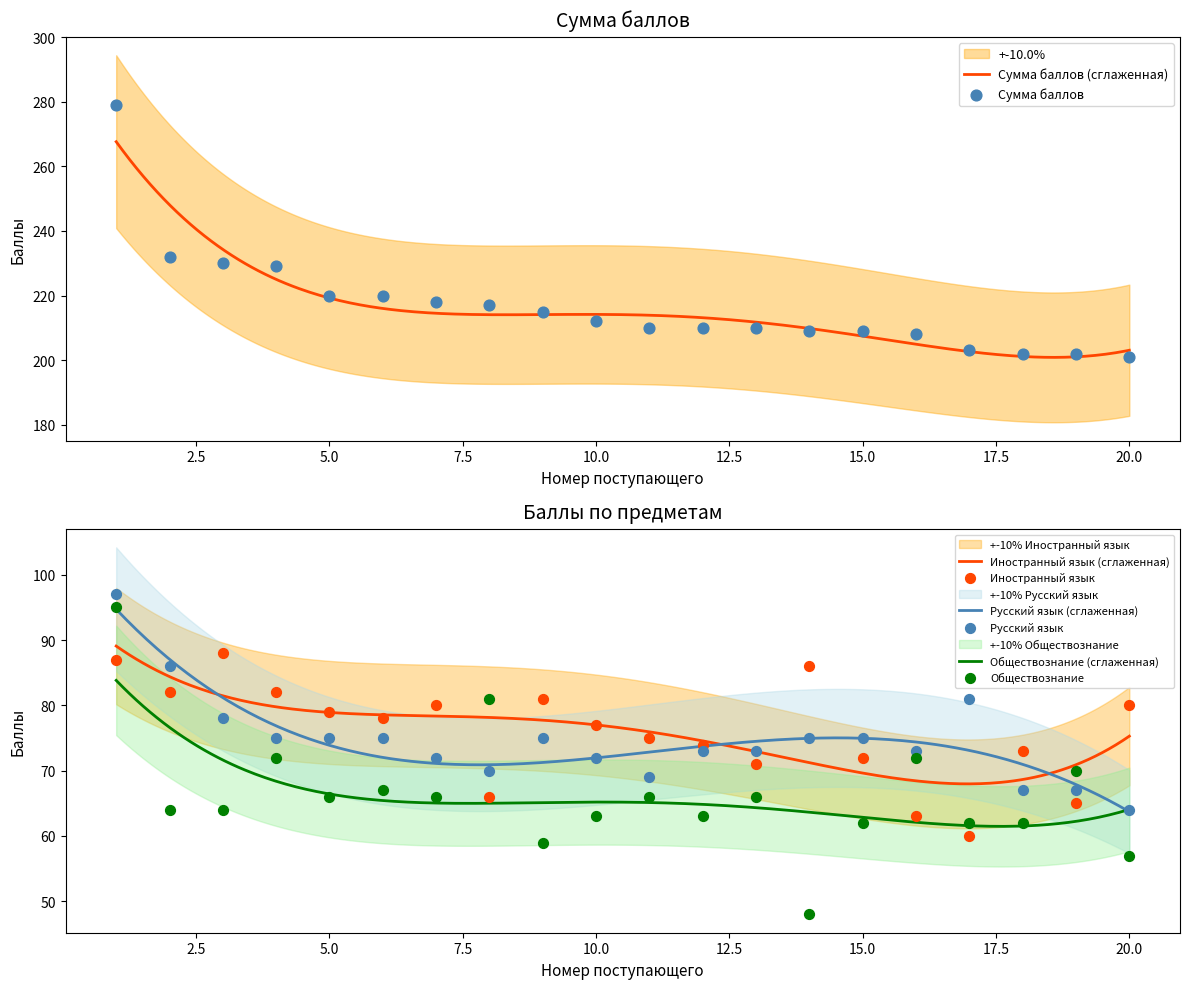

Which series contains the lowest Y value?

Обществознание